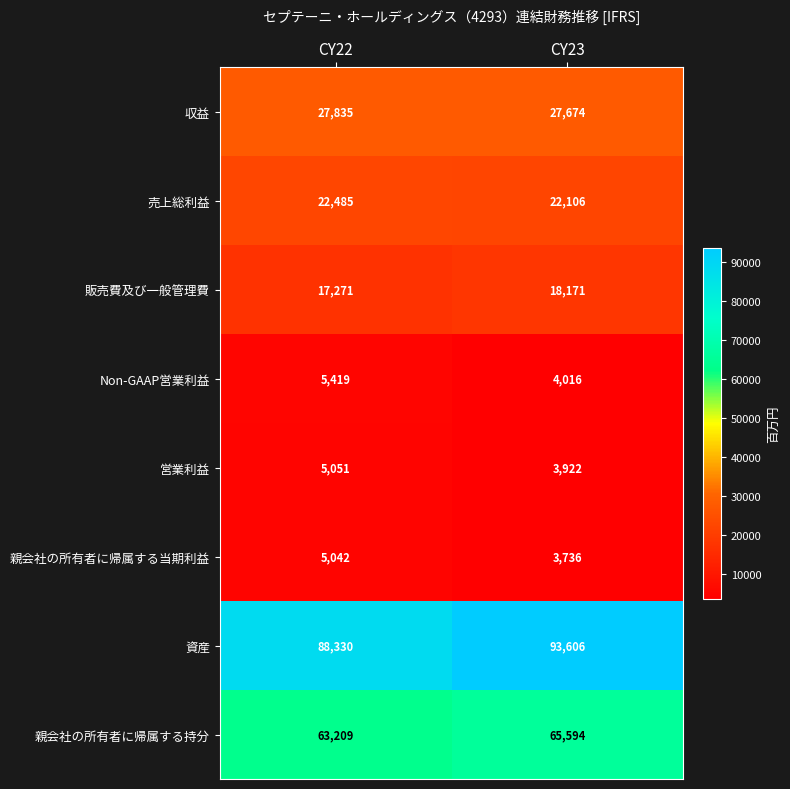

Between CY22 and CY23, which series saw the biggest shift?

資産